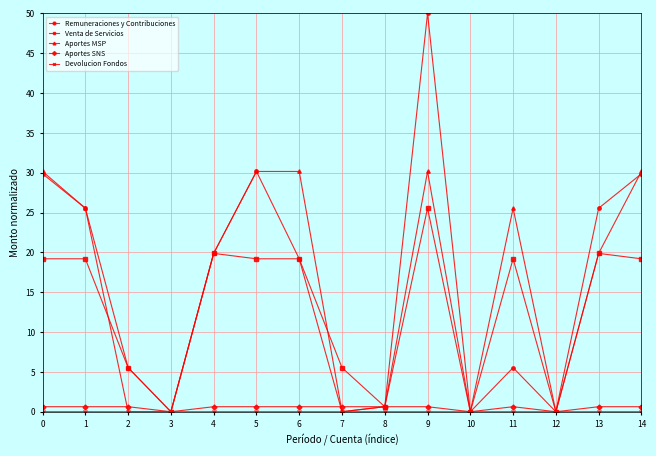

At which category does Remuneraciones y Contribuciones reach its first local valley?

3